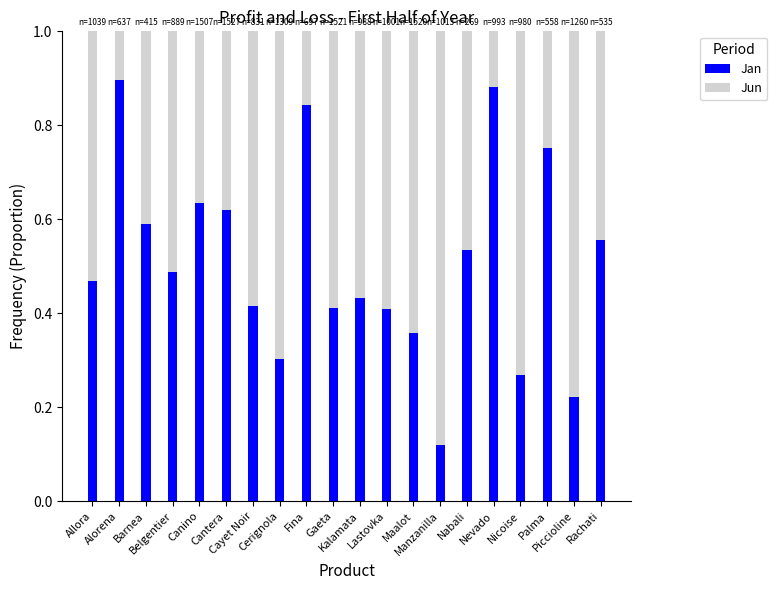

What is the sum of all Jan values?

10.2